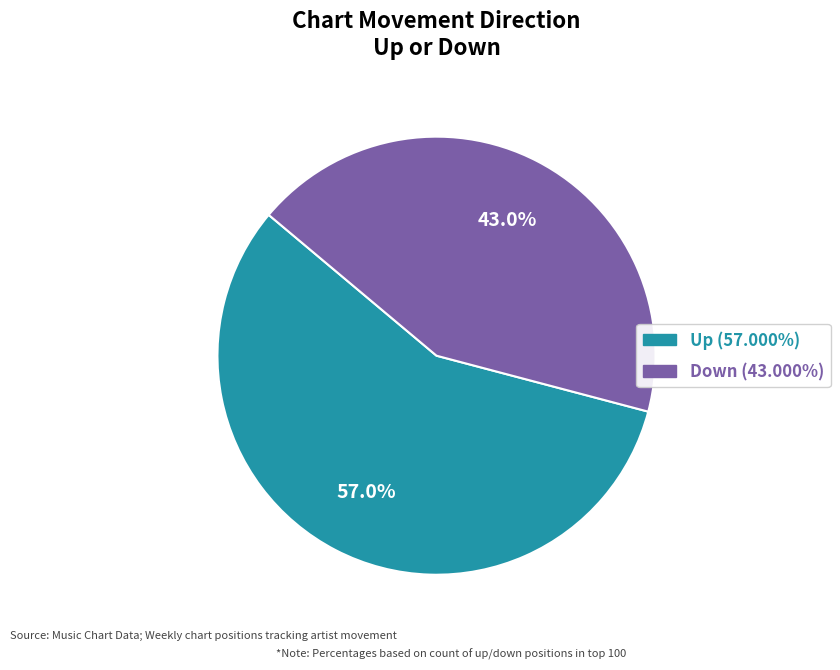

Is there any slice that represents more than half of the pie?

Yes